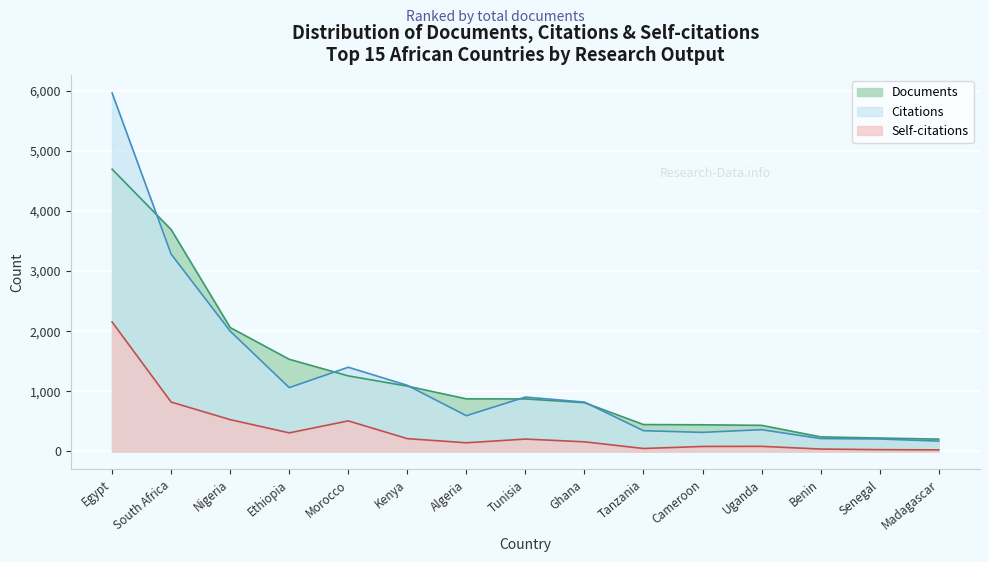

What is the label of the 11th point from the left?

Cameroon